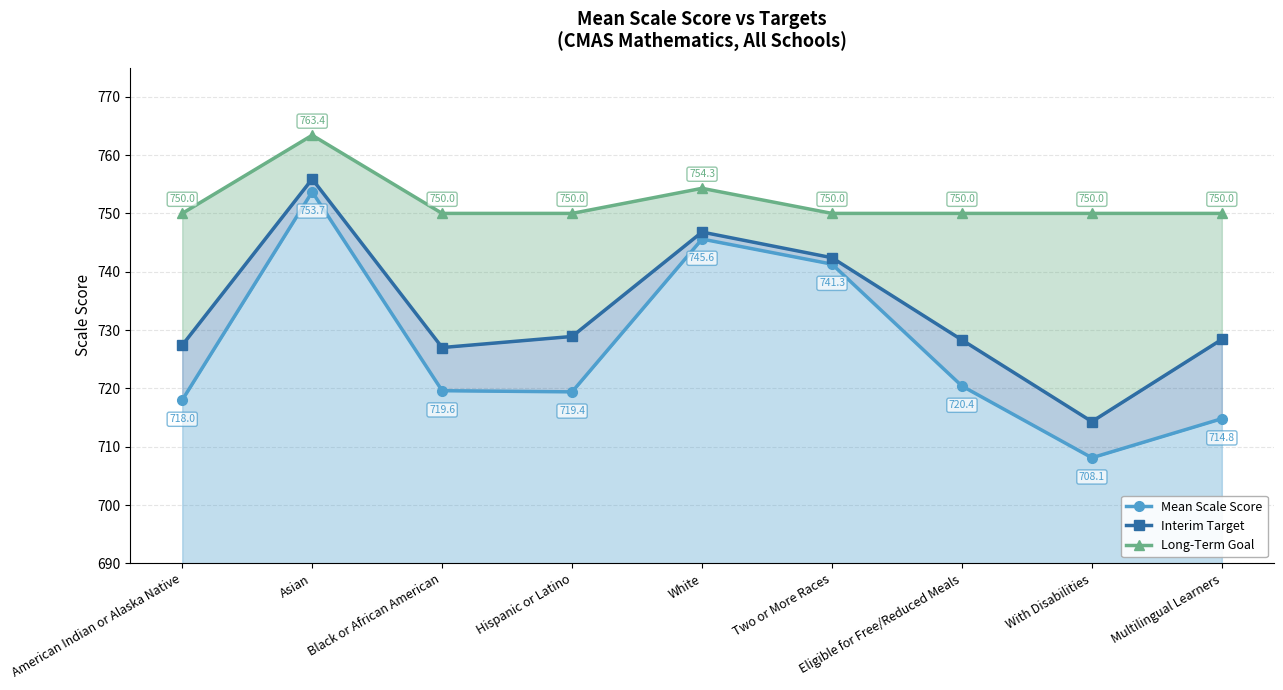

True or false: Long-Term Goal has a value of 510.0 at White.

False